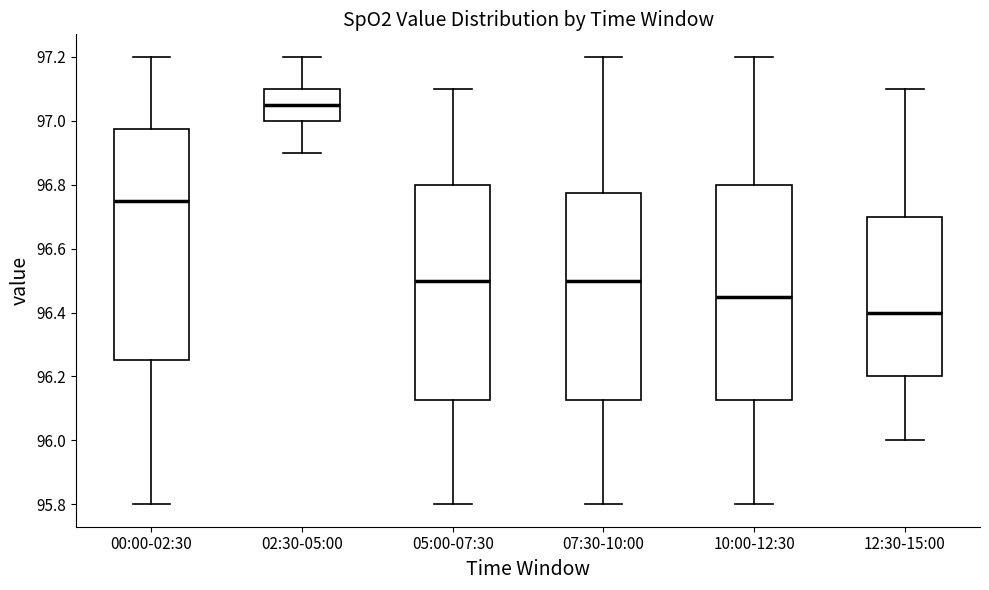

Comparing the boxes themselves (not the whiskers), which one is the tallest?

00:00-02:30